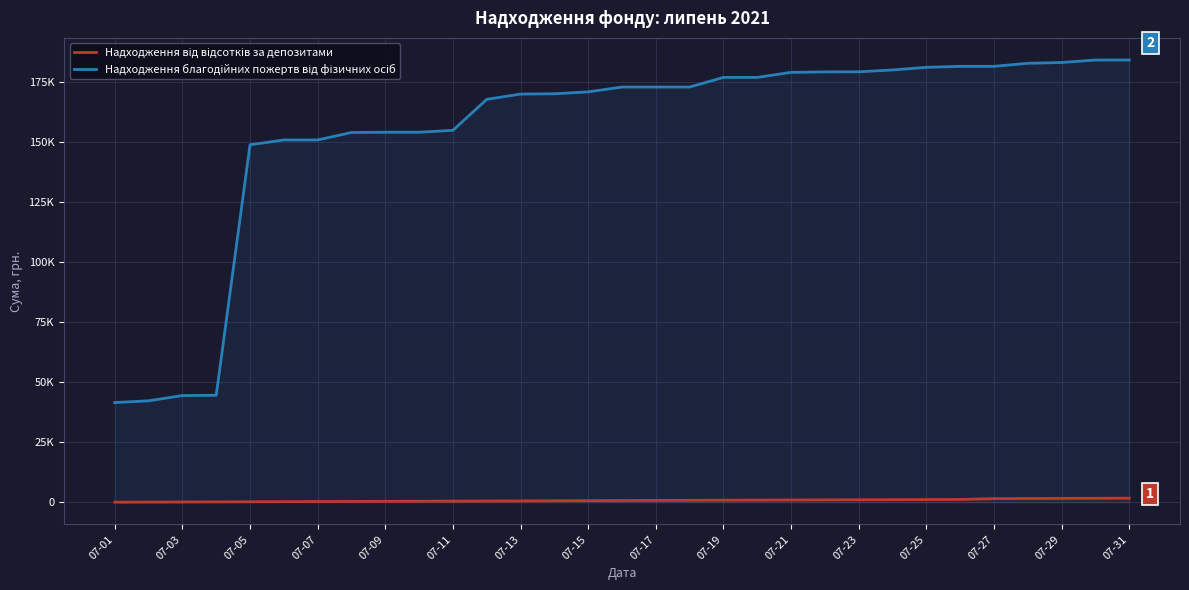

Is it true that Надходження благодійних пожертв від фізичних осіб equals 71069.4 at 07-05?

False